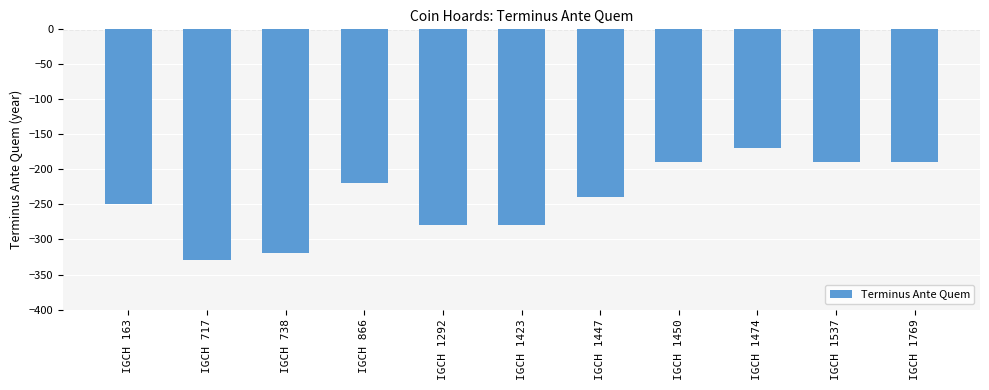

How many bars are there in total?

11